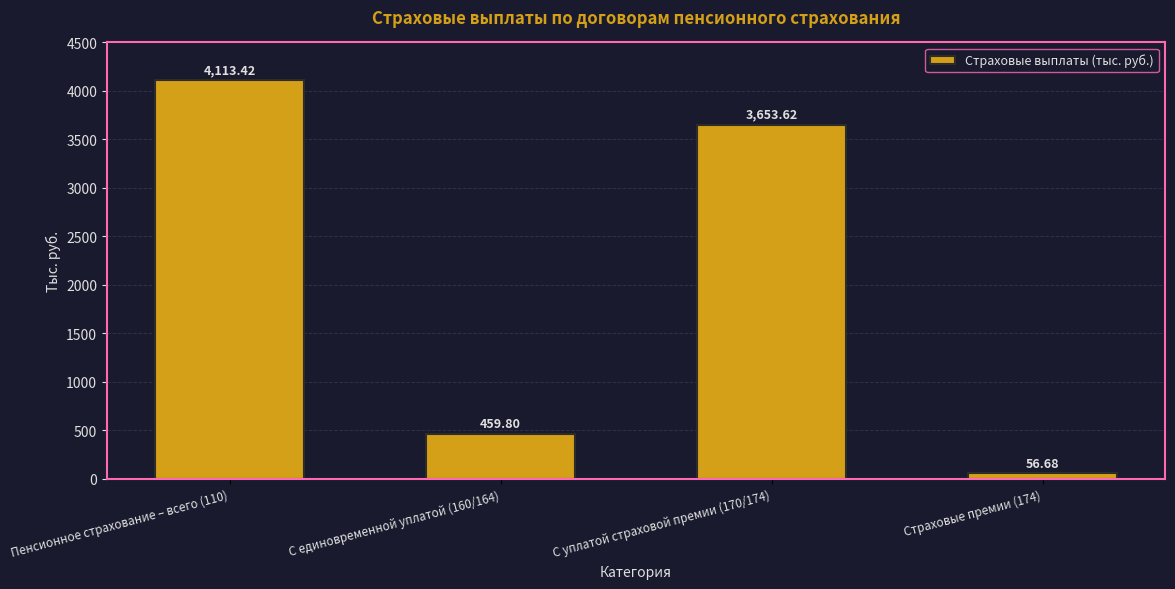

Rank the categories by value from lowest to highest.

Страховые премии (174), С единовременной уплатой (160/164), С уплатой страховой премии (170/174), Пенсионное страхование – всего (110)